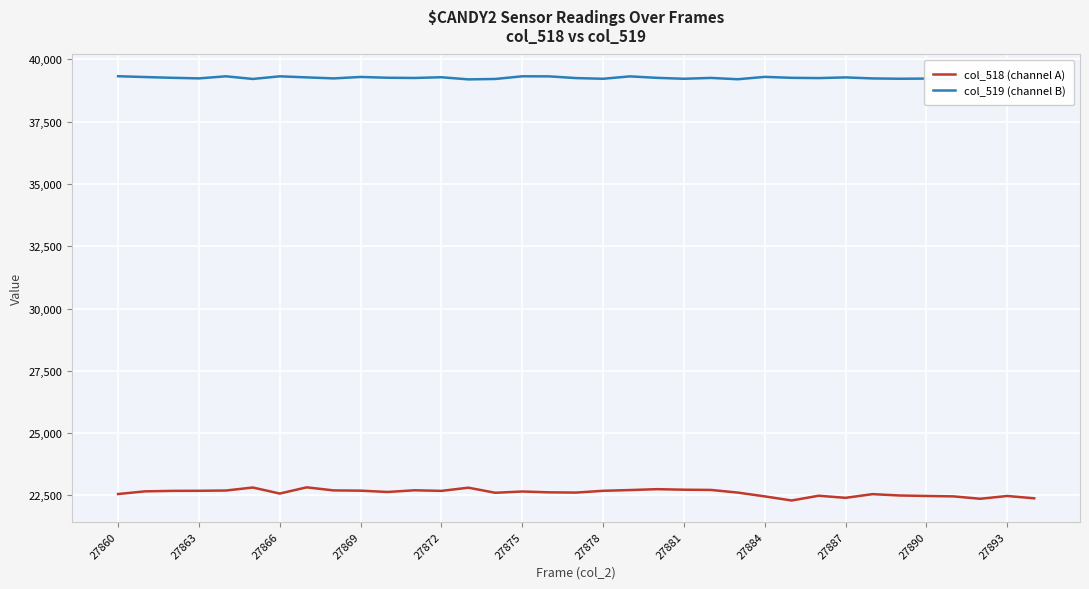

The col_518 (channel A) series shows 22680 at 27878. True or false?

True